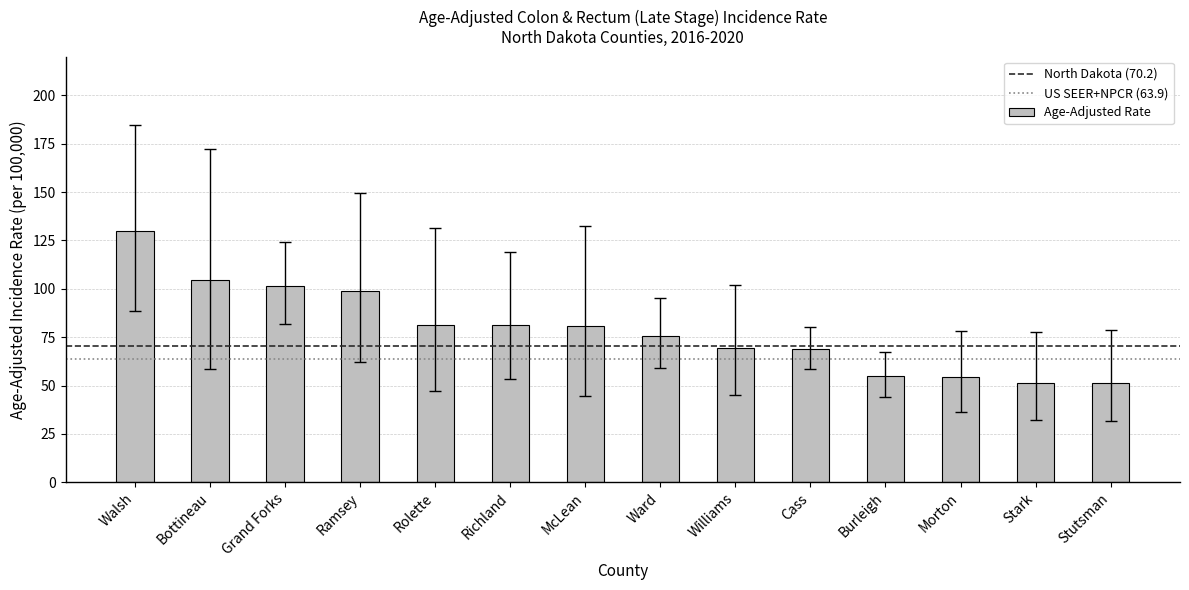

How many data points are above 80?

7